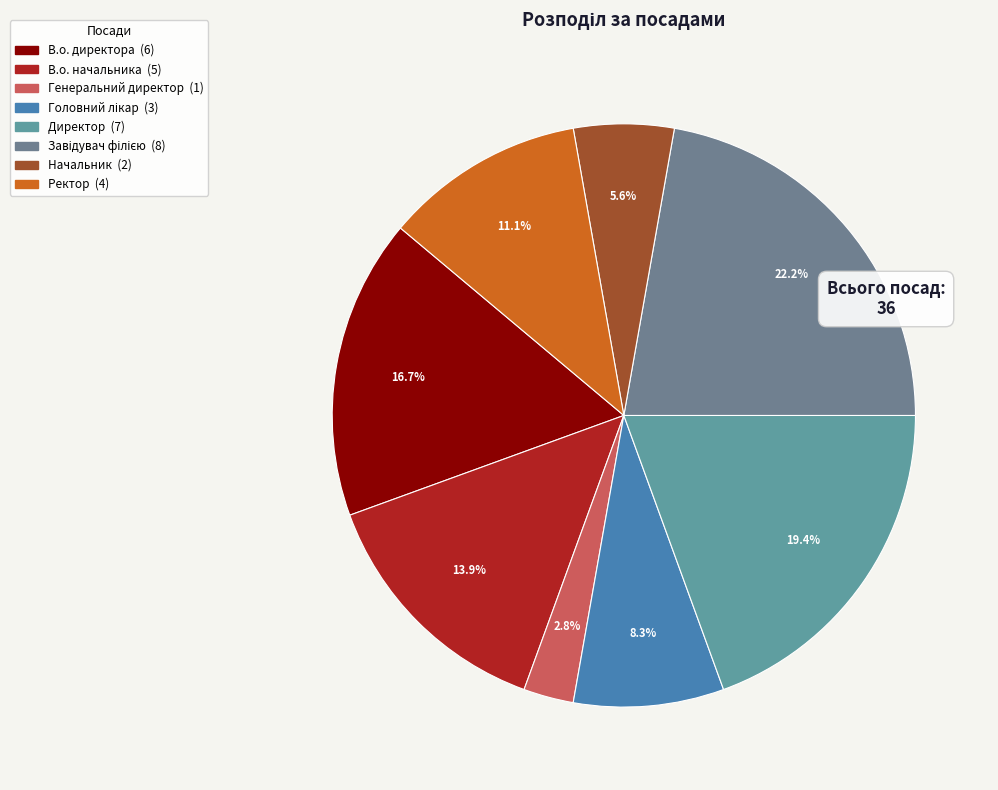

How many slices are in this pie chart?

8